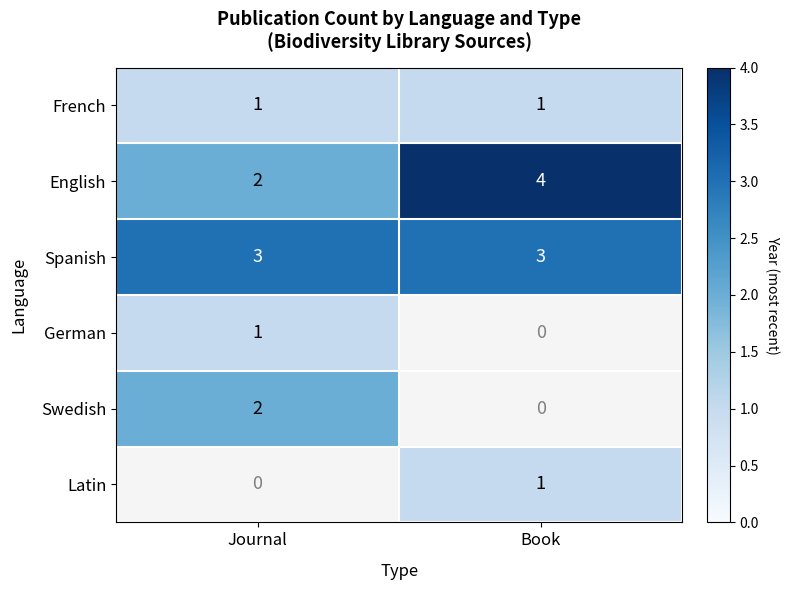

The French series shows 1.6 at Journal. True or false?

False